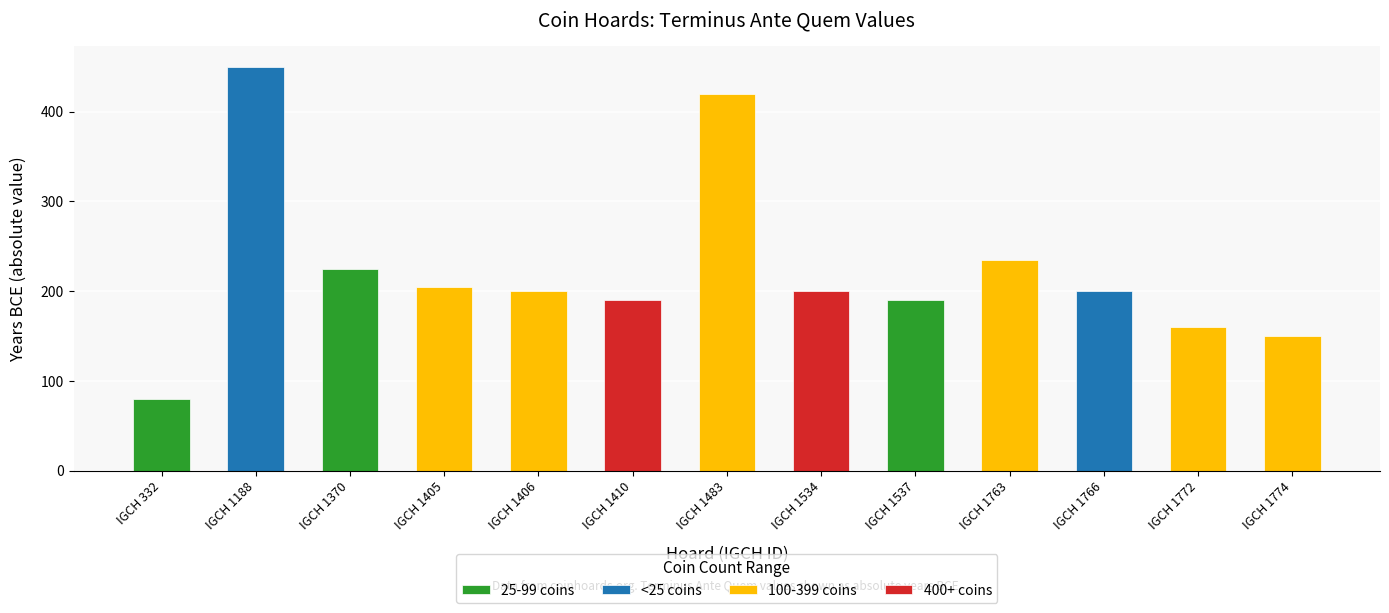

How many values are below -200?

5